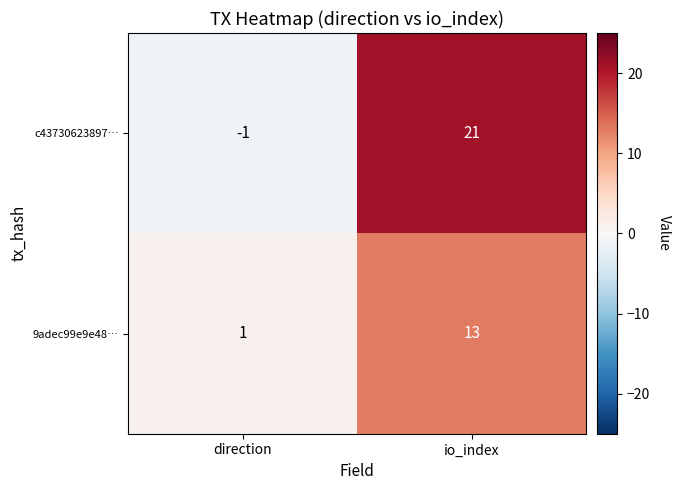

Is it true that c43730623897… equals -1 at direction?

True